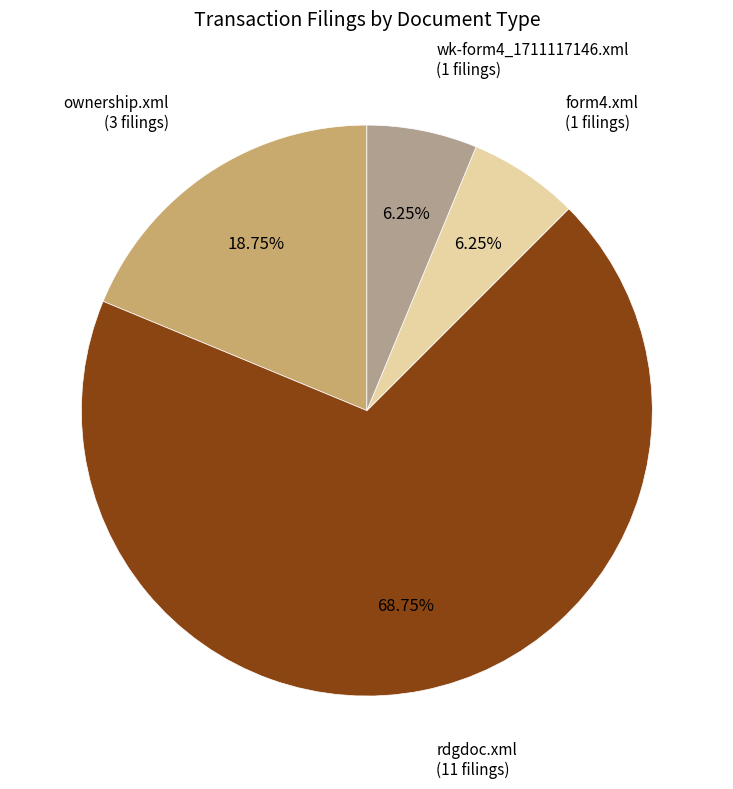

How many slices are in this pie chart?

4